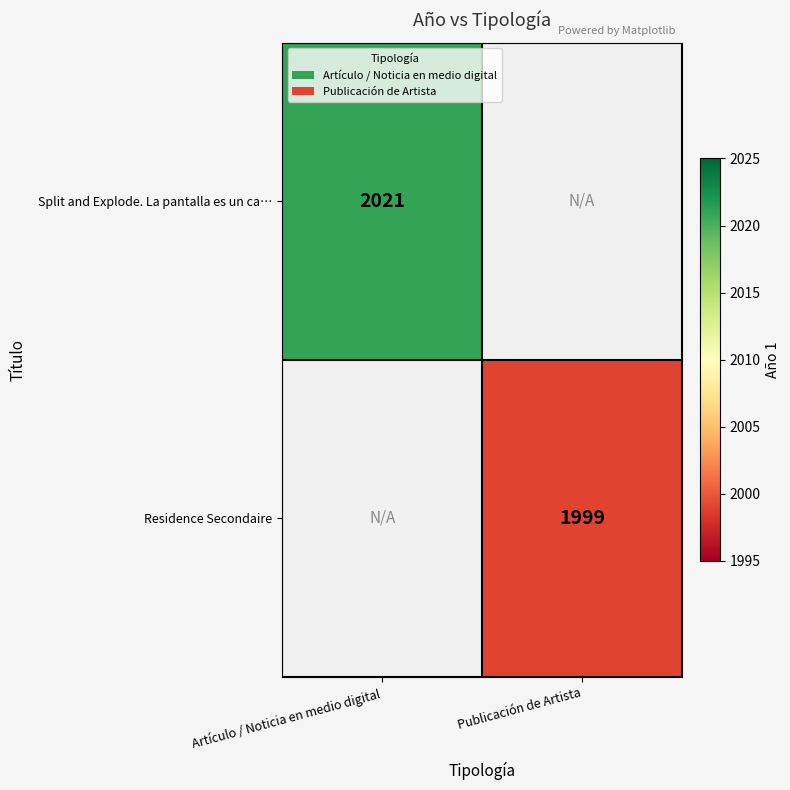

How many categories are shown in the chart?

2